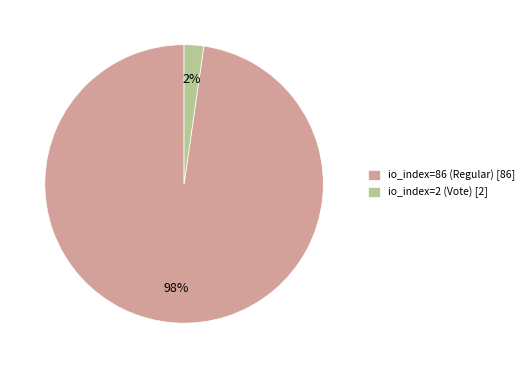

Which category has the biggest portion of the pie?

io_index=86 (Regular)